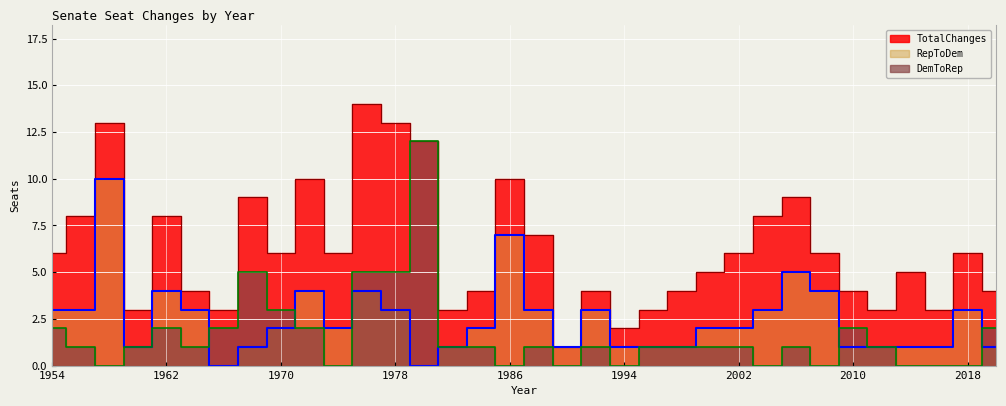

What is the value of the TotalChanges point at the 19th from the left?

1